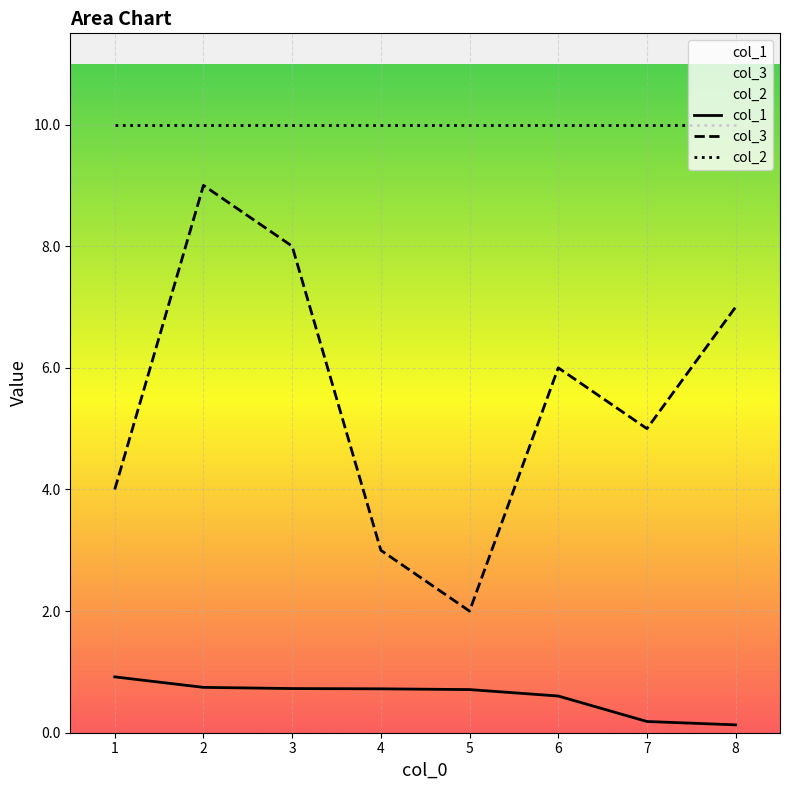

Is it true that col_2 equals 10.0 at 5?

True